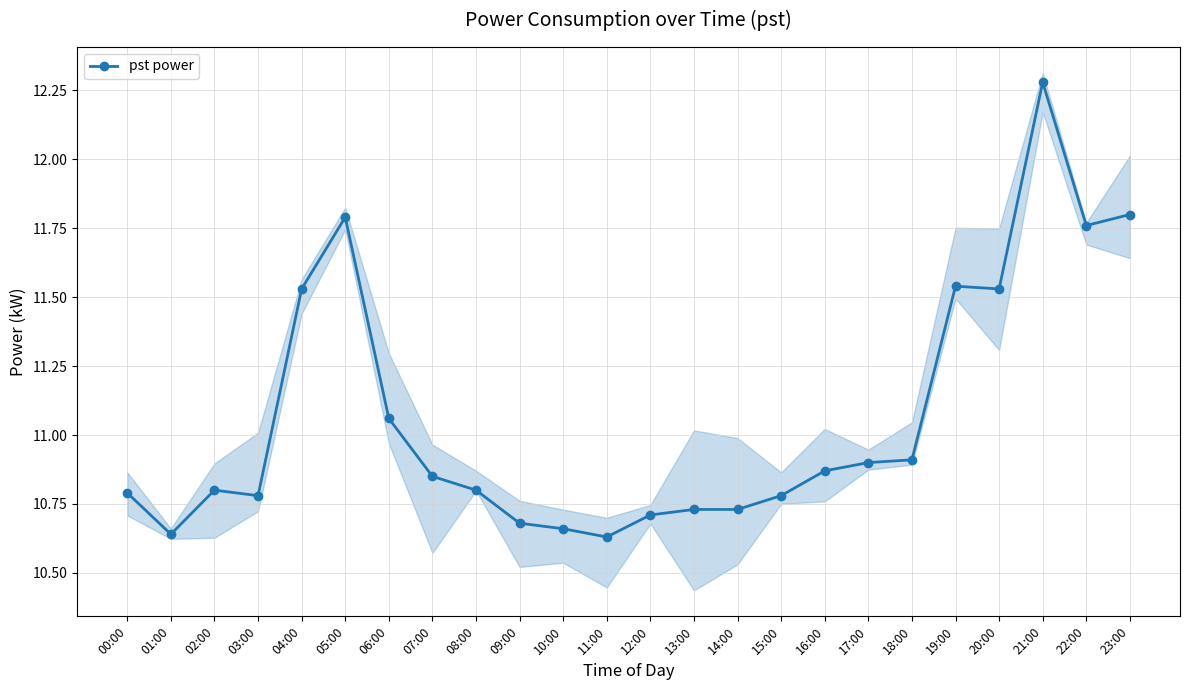

At which label is the value closest to 11?

06:00